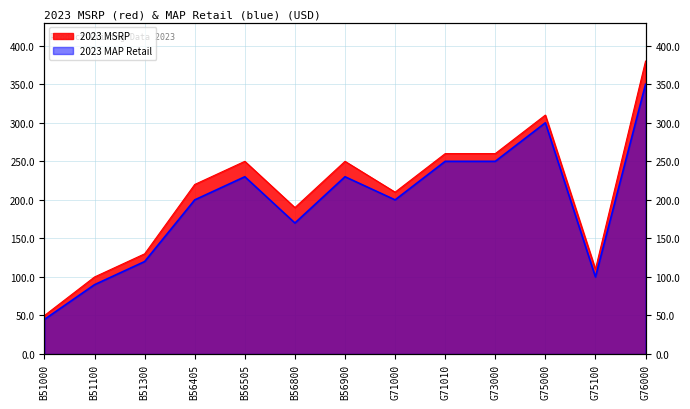

Where does the 2023 MSRP series first go above 219?

B56405